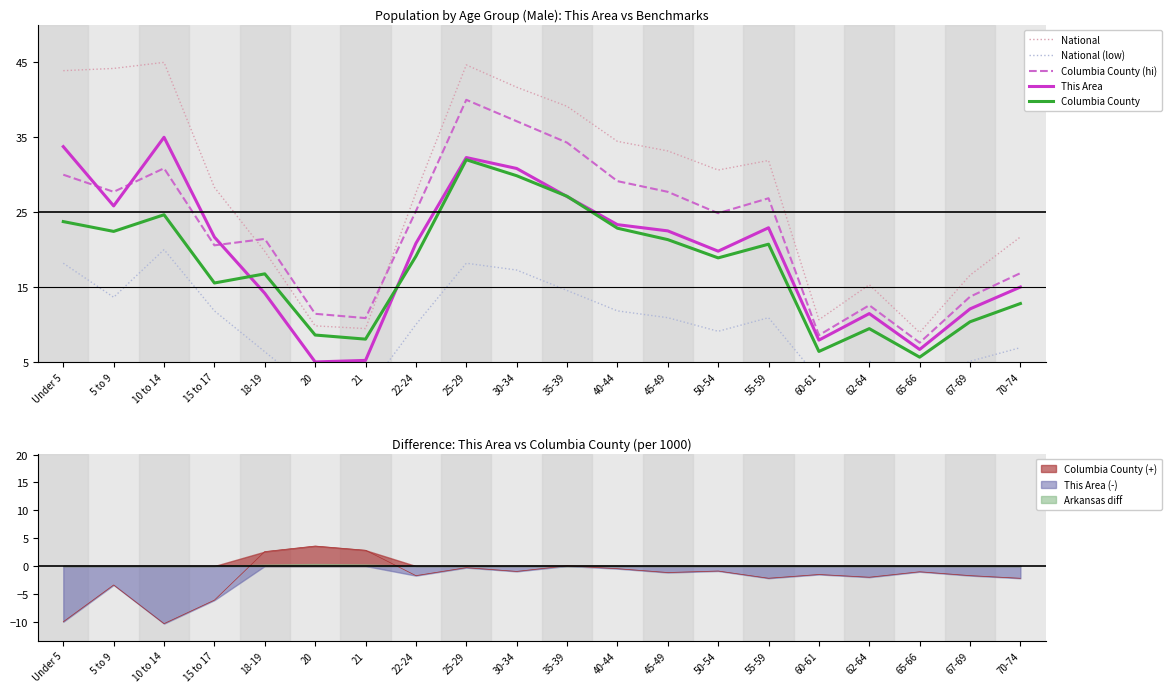

Is the value of National (low) at 62-64 greater than the value of Columbia County (hi) at 62-64?

No